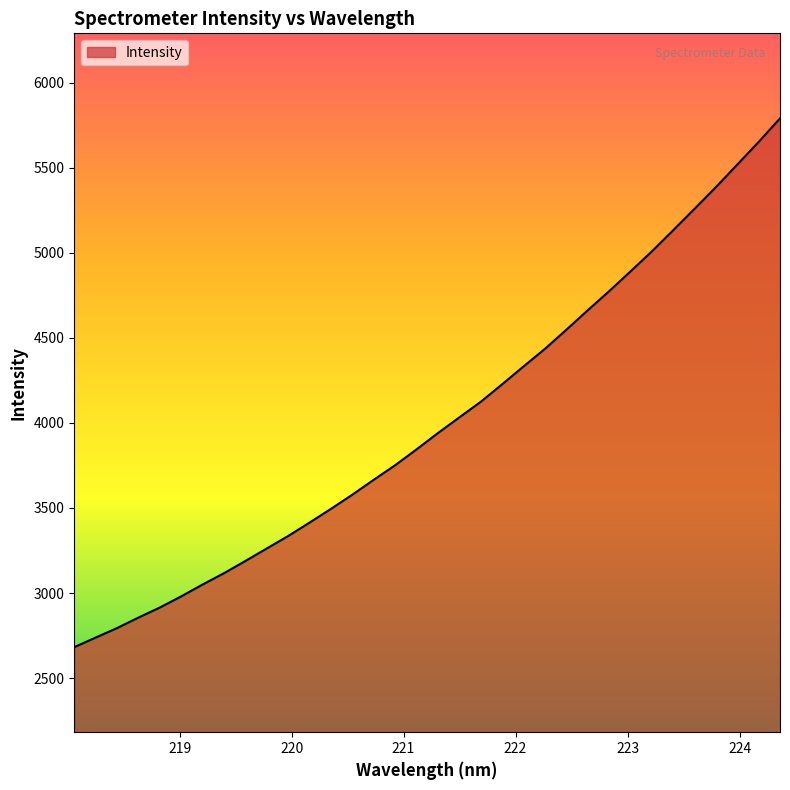

What is the minimum value shown in the chart?

2682.1